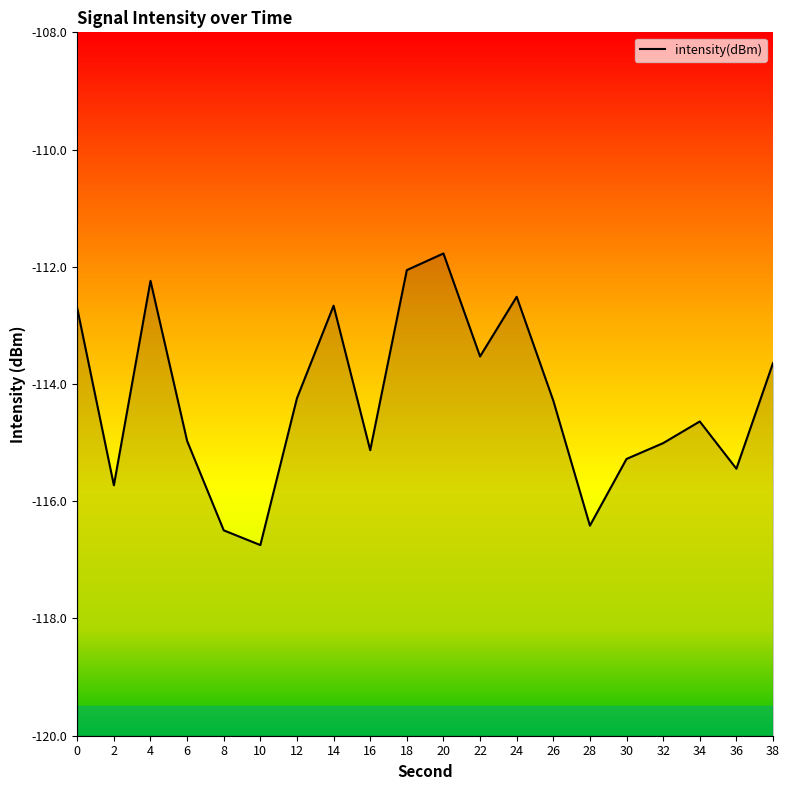

Reading left to right, what are all the values shown in this chart?

0=-112.7	2=-115.7	4=-112.2	6=-115.0	8=-116.5	10=-116.7	12=-114.2	14=-112.7	16=-115.1	18=-112.1	20=-111.8	22=-113.5	24=-112.5	26=-114.3	28=-116.4	30=-115.3	32=-115.0	34=-114.6	36=-115.4	38=-113.6